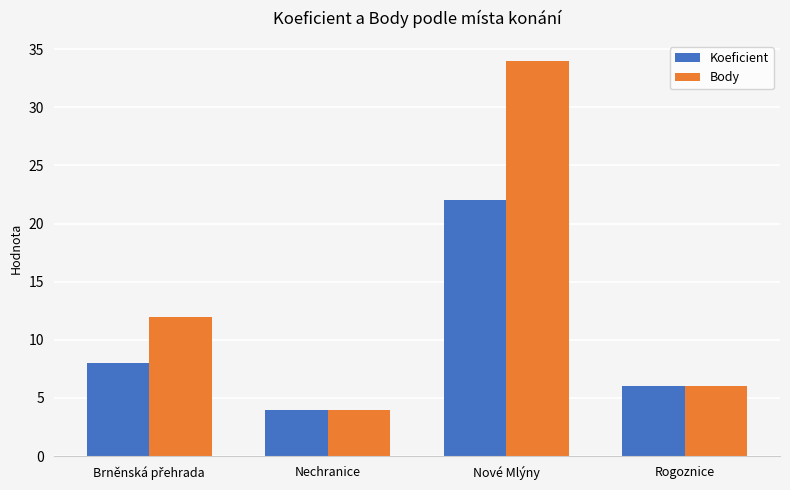

Rank the series by their average value, from highest to lowest.

Body, Koeficient